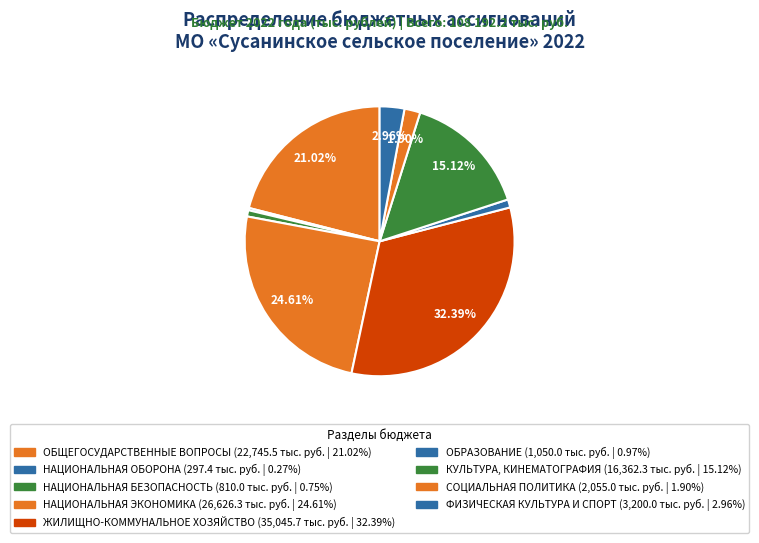

How many slices are in this pie chart?

9